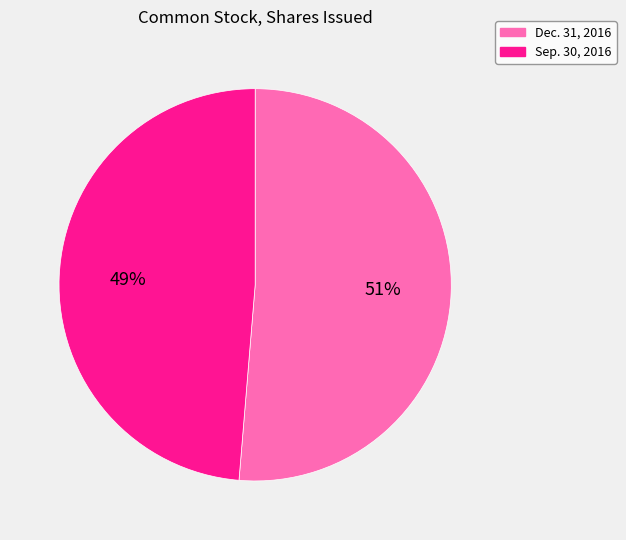

Is there a majority slice in this chart?

Yes